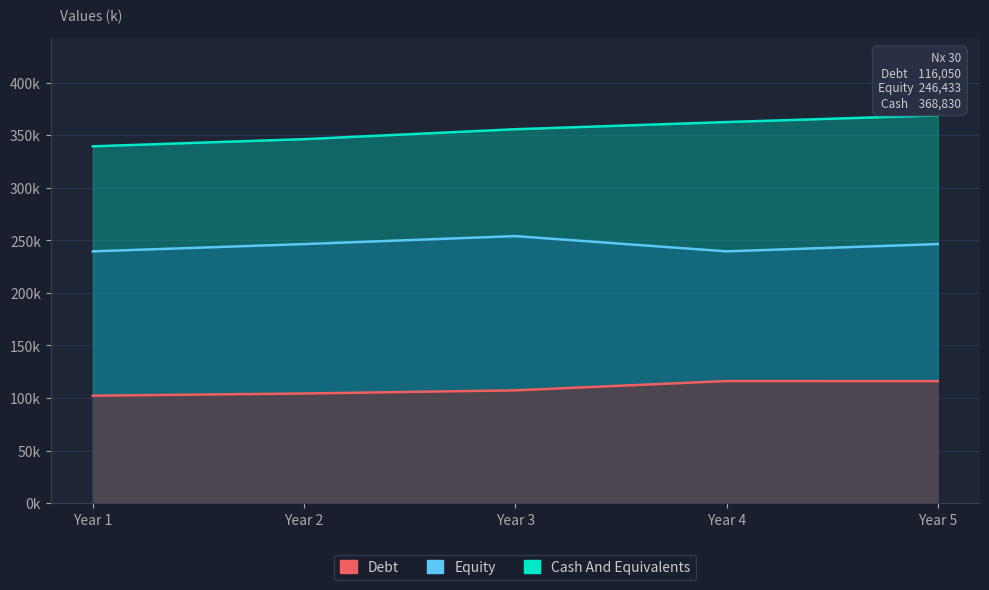

Reading left to right, list all the values displayed in this chart.

Debt: 102238	104297	107316	116148	116050
Equity: 239503	246433	254019	239503	246433
Cash And Equivalents: 339399	346220	355651	362483	368830